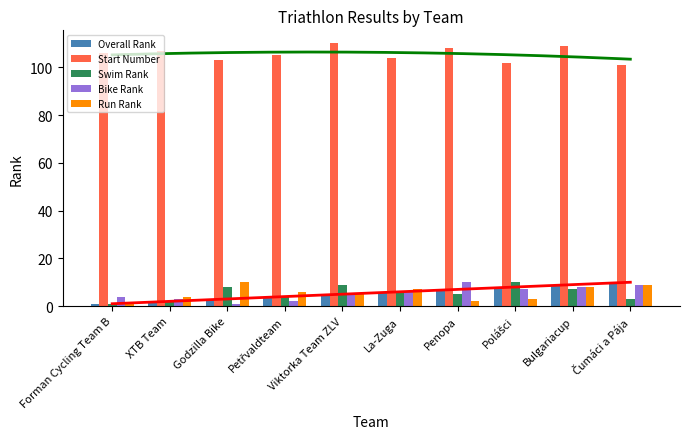

What is the label of the 6th bar from the right?

Viktorka Team ZLV